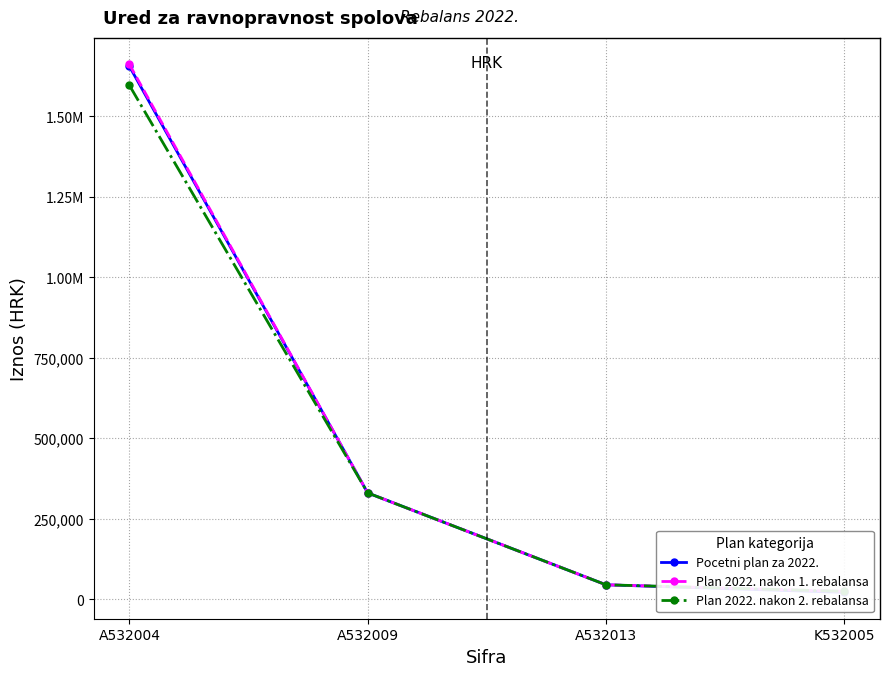

How many values in the Plan 2022. nakon 2. rebalansa series exceed 330200?

1